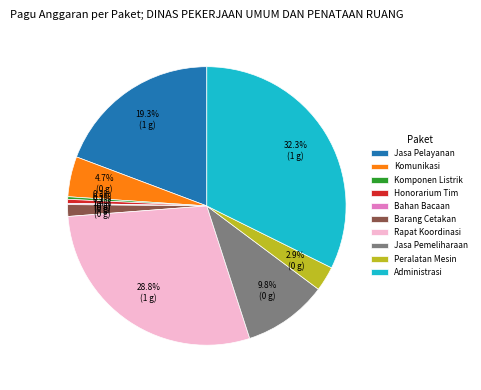

Which slice is the largest?

Administrasi